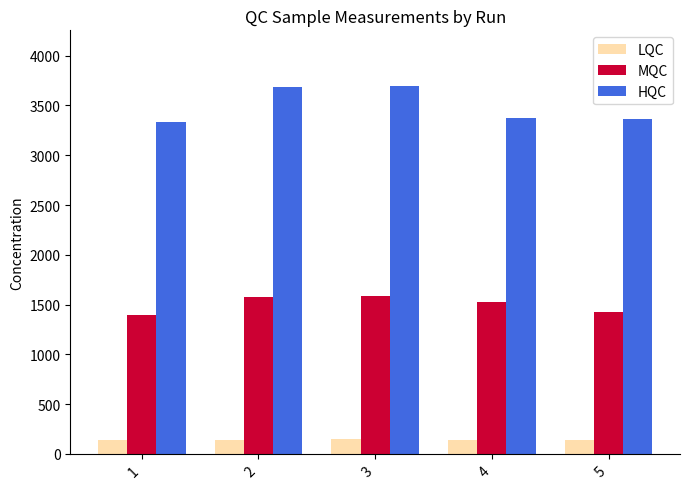

What is the sum of all LQC values?

706